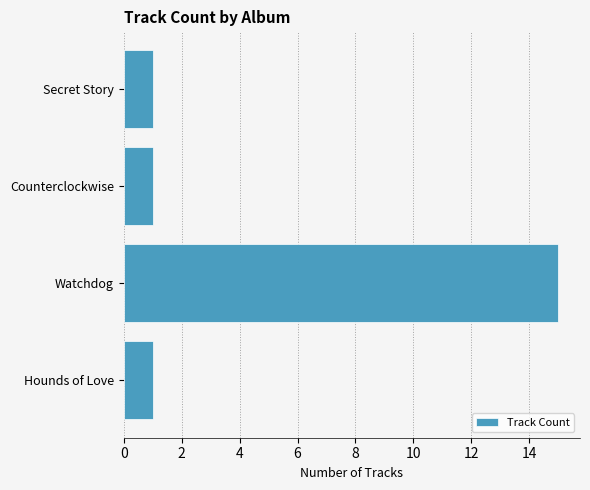

Count the number of categories in the chart.

4